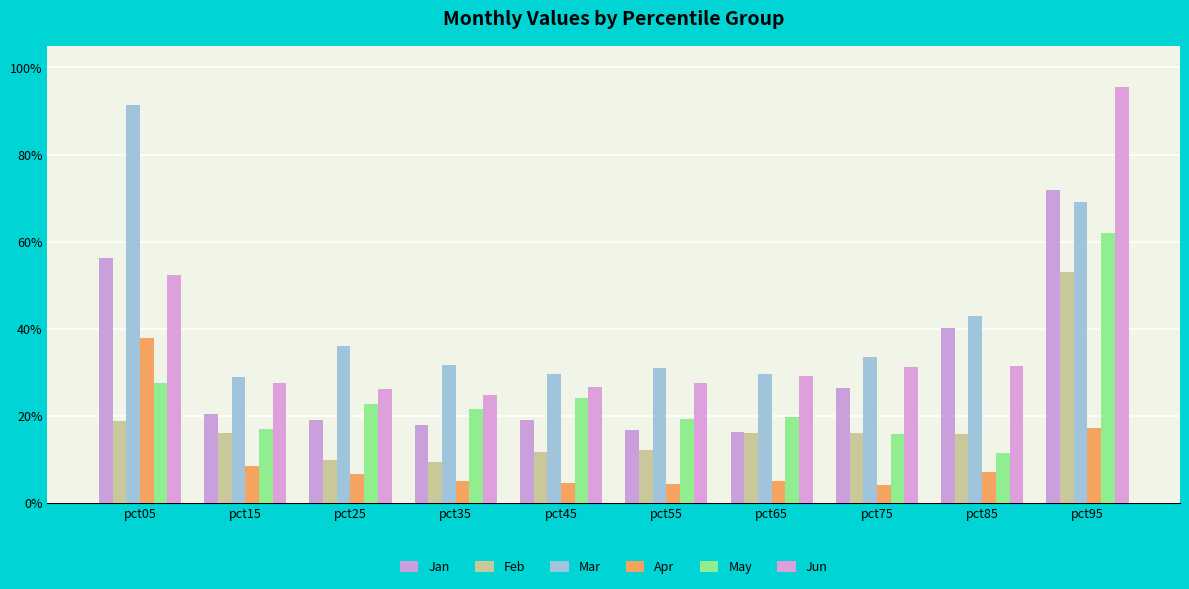

Does the chart contain any negative values?

No